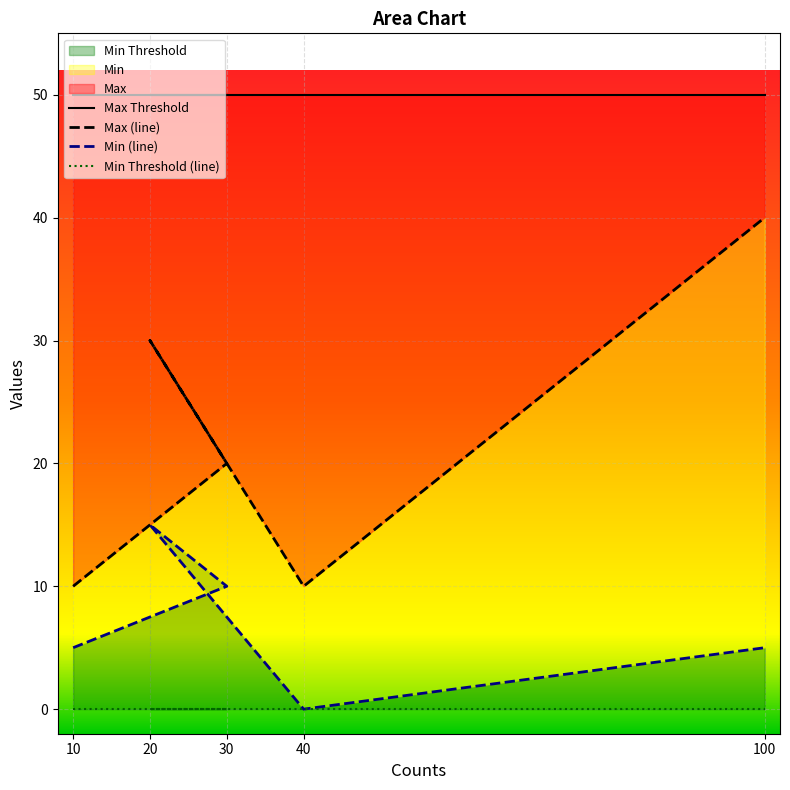

List the series in order of their peak value, lowest first.

Min, Max